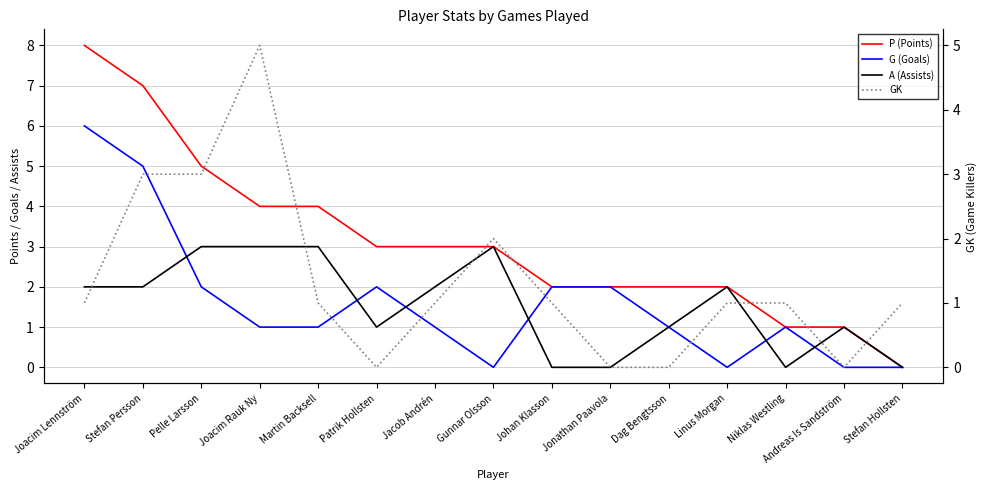

What are all the series names shown in the legend?

P (Points), G (Goals), A (Assists), GK